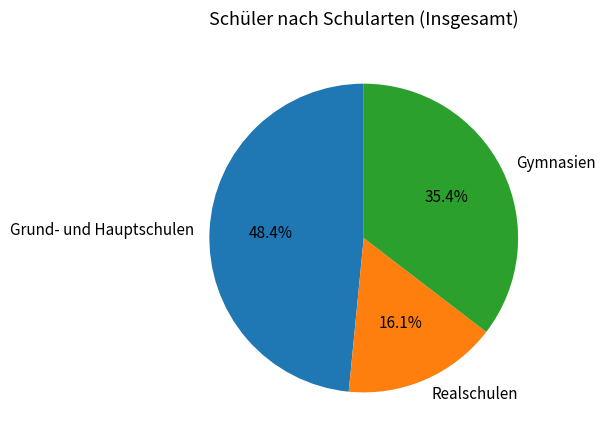

To the nearest percent, what is the combined percentage of Realschulen and Grund- und Hauptschulen?

65%